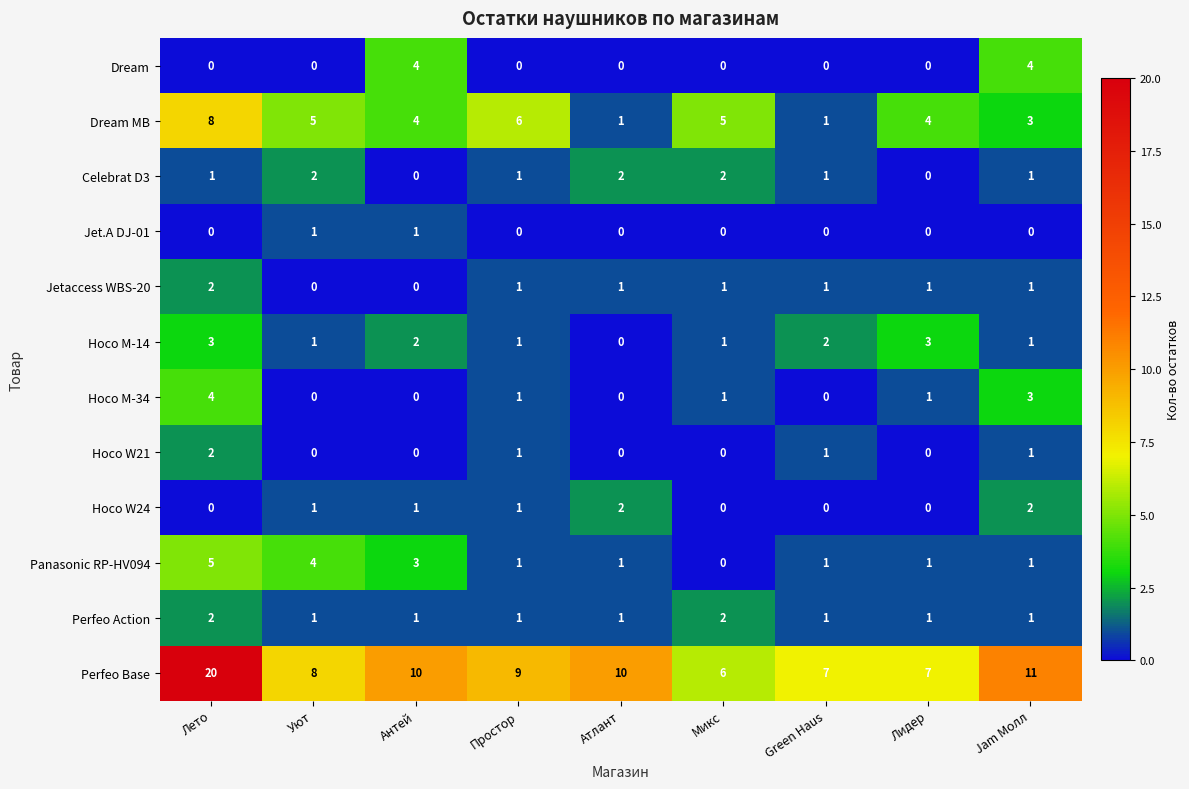

What is the highest value of the Hoco M-14 series?

3